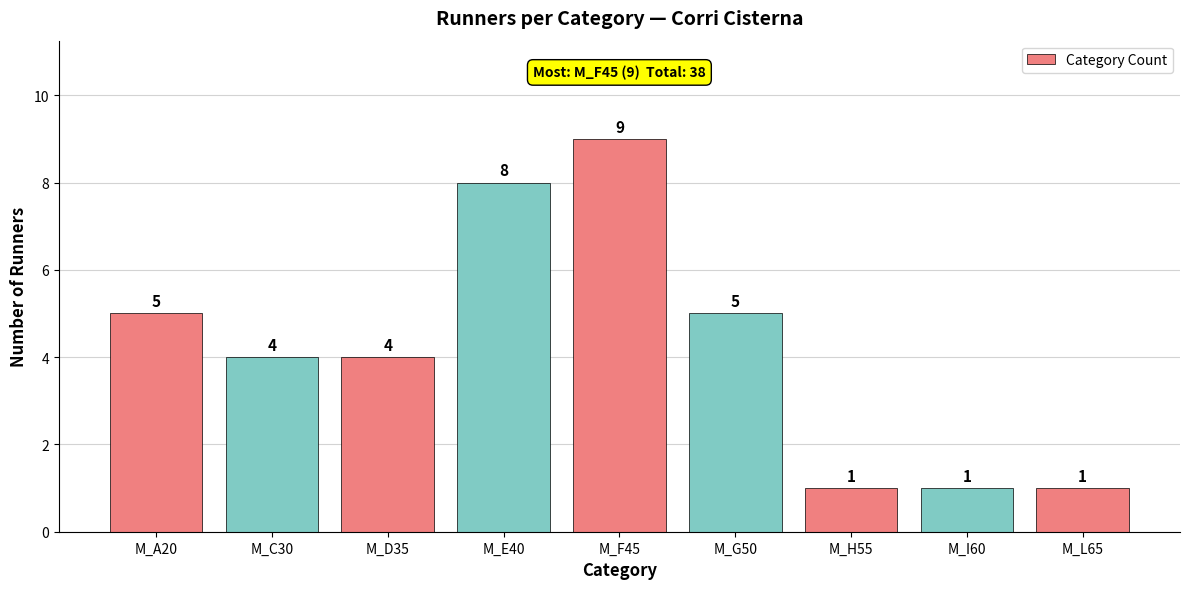

What is the minimum value shown in the chart?

1